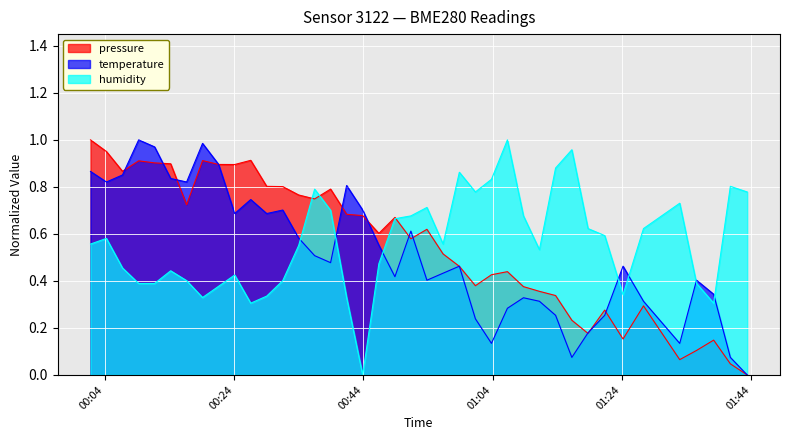

True or false: temperature has more than 2 interior local peaks.

True